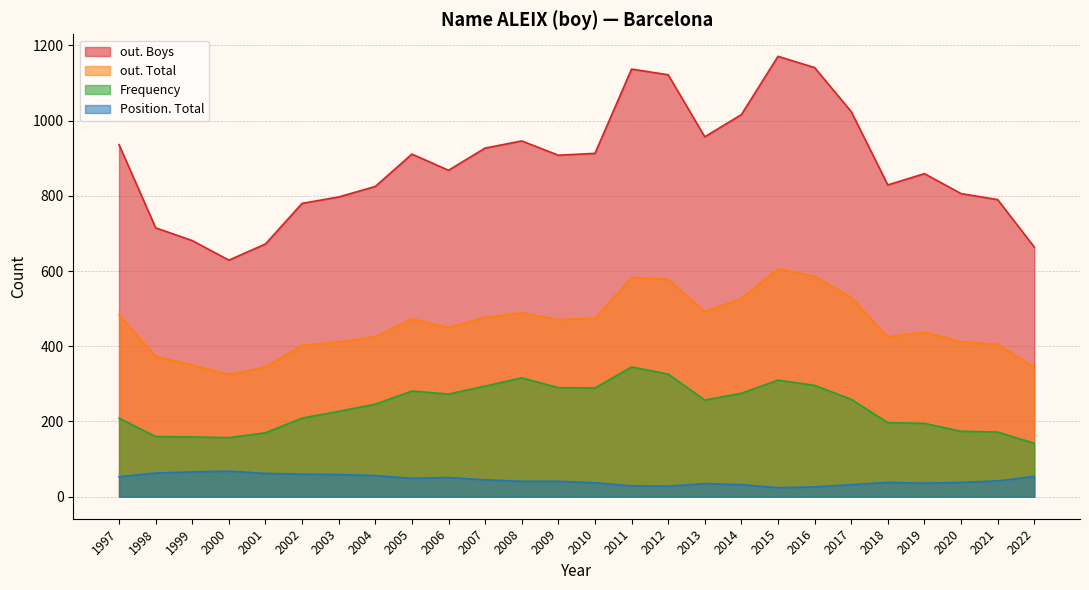

At how many categories does at least one series exceed 385?

26